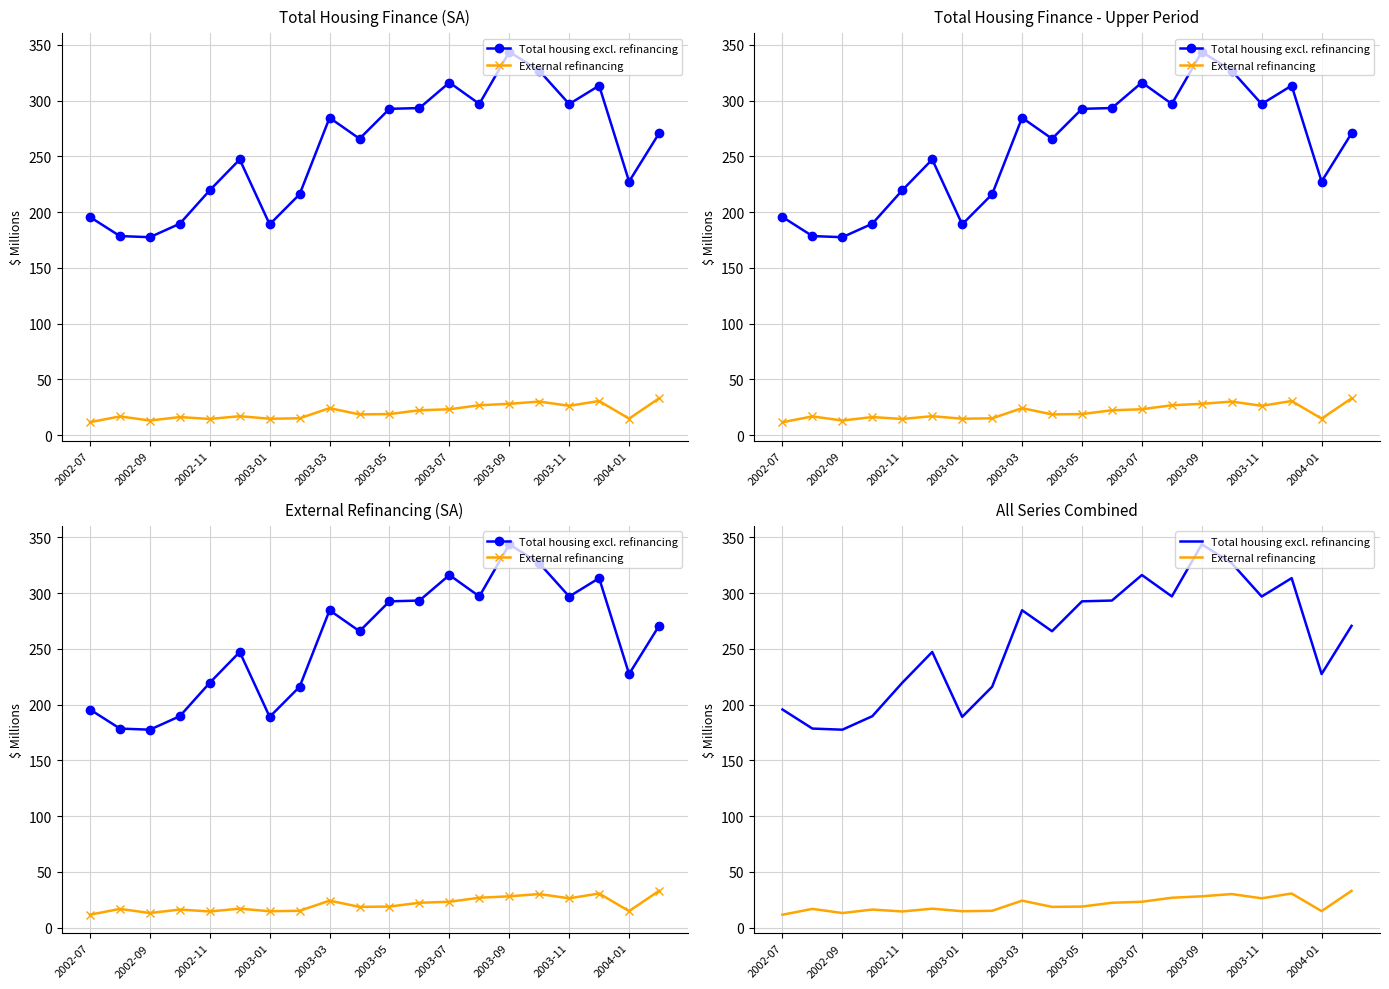

Is the value of Total housing excl. refinancing at 2002-09 greater than the value of External refinancing at 2002-11?

Yes